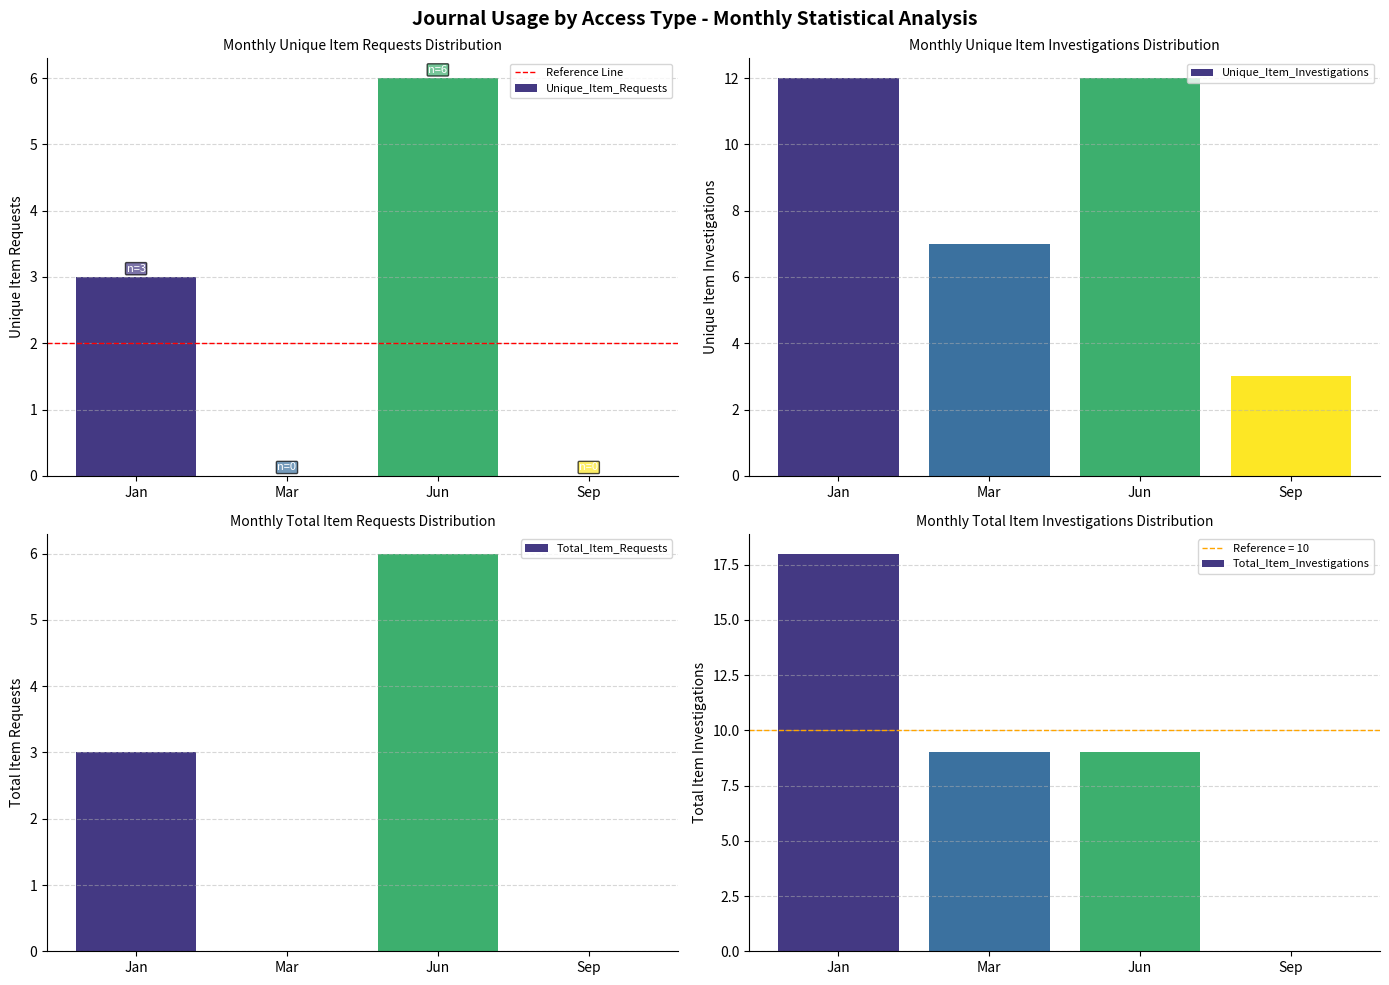

Is it true that Unique_Item_Requests equals 3 at Mar?

False